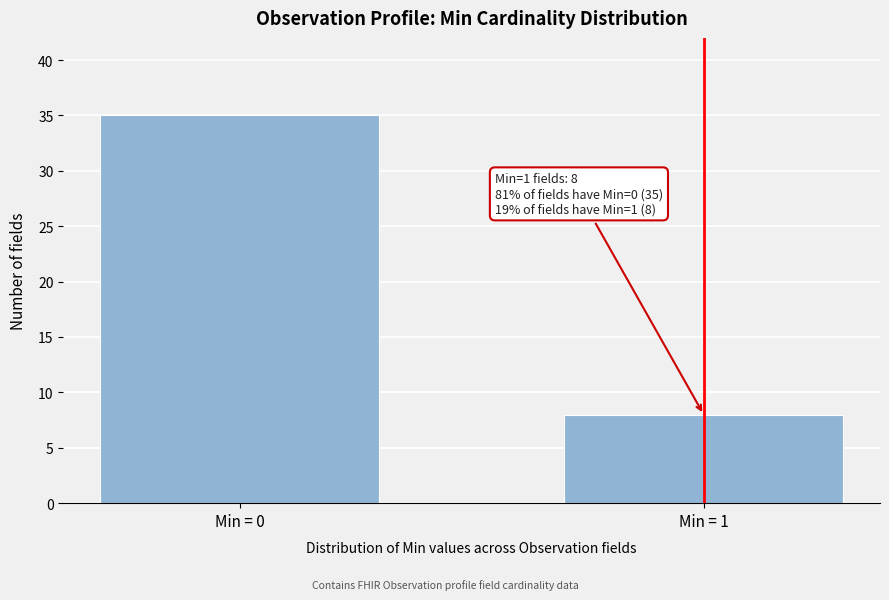

Reading right to left, list all the values displayed in this chart.

Min = 1=8	Min = 0=35